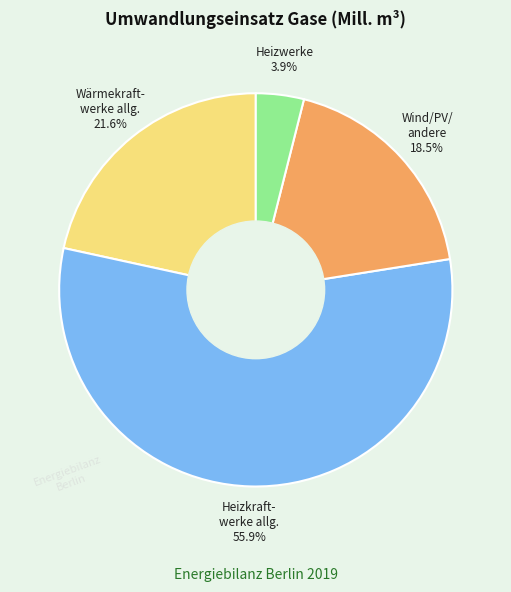

Does any single category account for the majority?

Yes